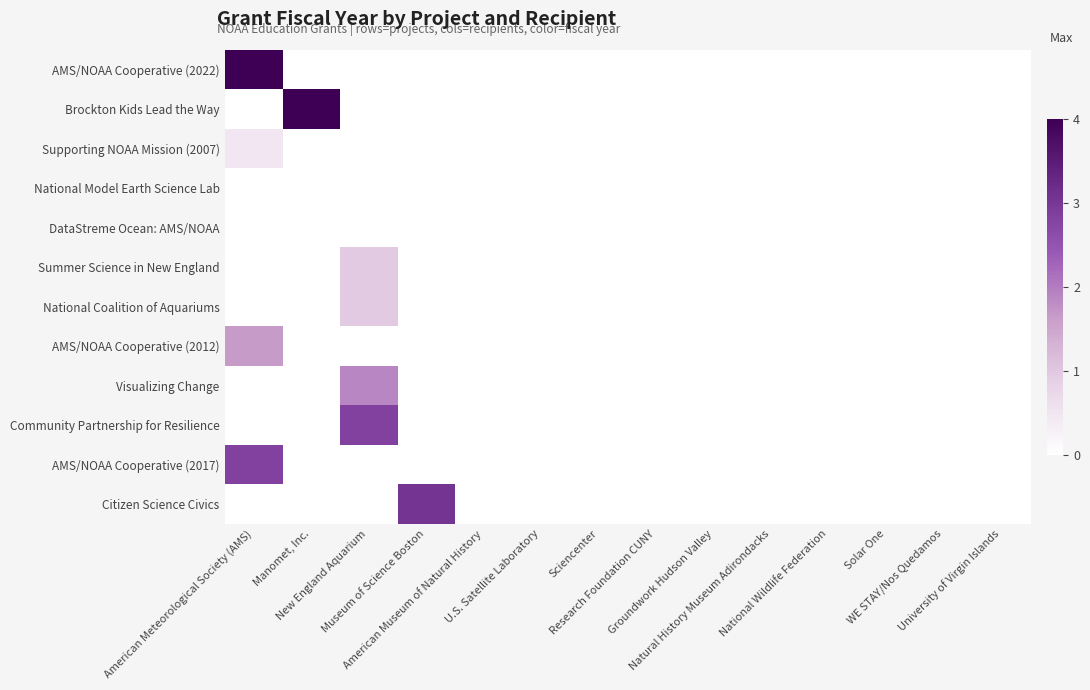

Which category has the highest value across all series?

American Meteorological Society (AMS)